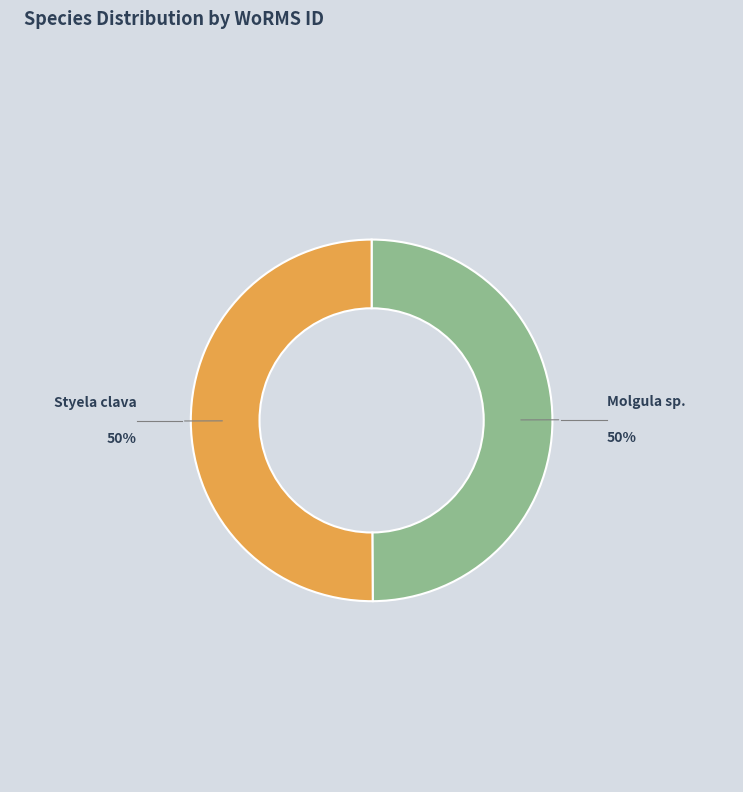

To the nearest percent, what is the average slice percentage?

50%